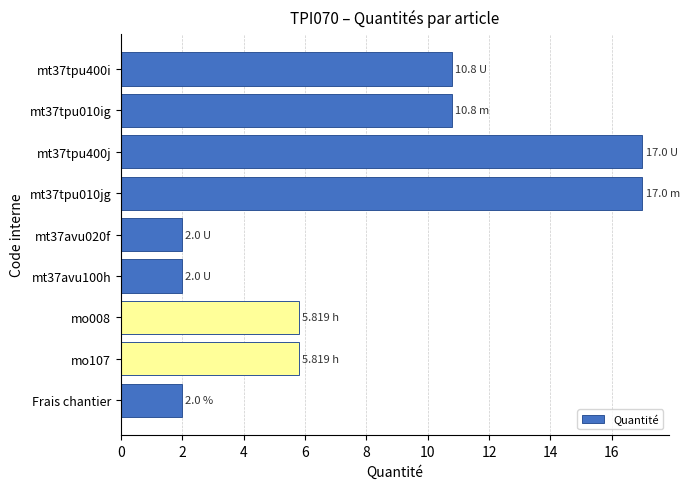

What is the average value?

8.1